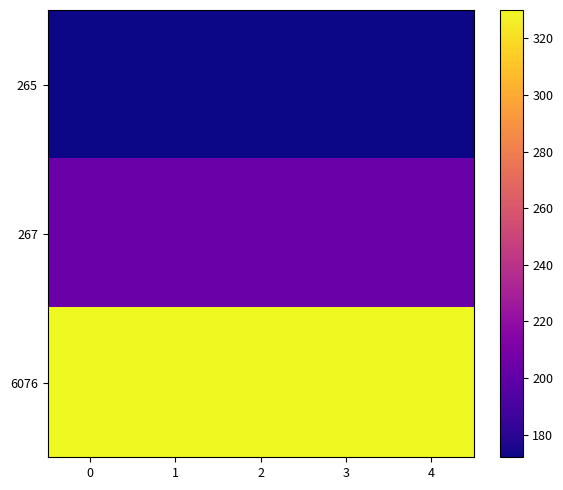

List the series in order of their peak value, lowest first.

265, 267, 6076